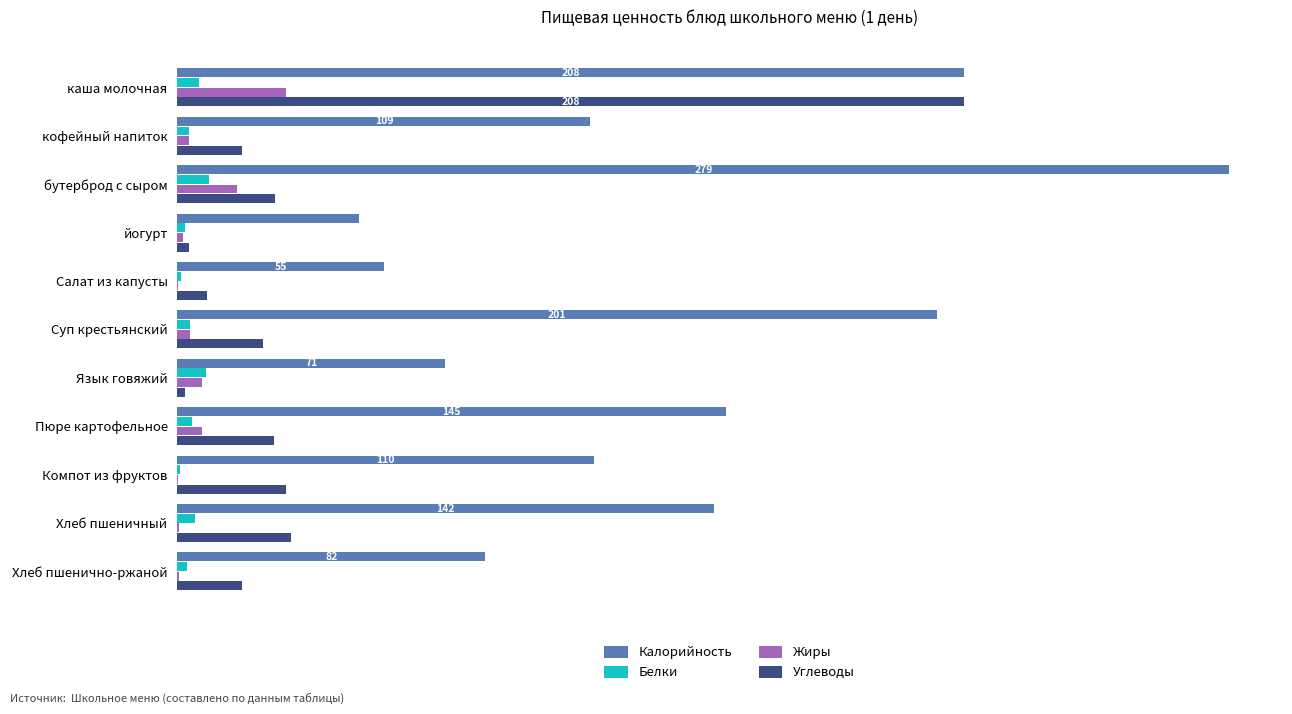

What are all the series names shown in the legend?

Калорийность, Белки, Жиры, Углеводы